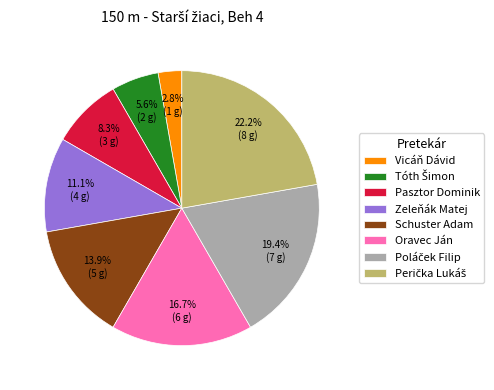

Is there any slice that represents more than half of the pie?

No